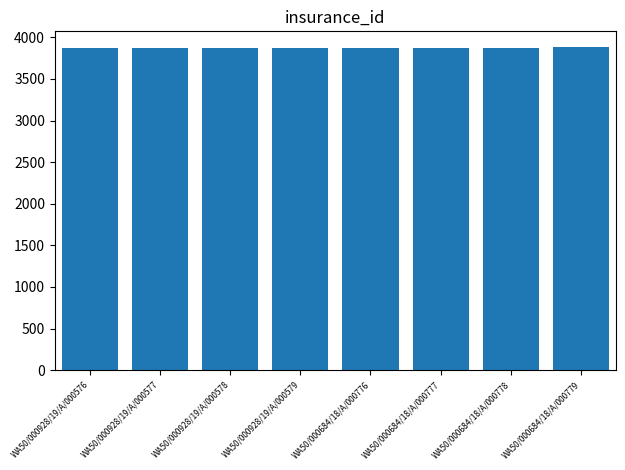

What is the ratio of the value at WA50/000684/18/A/000779 to the value at WA50/000928/19/A/000576?

1.0